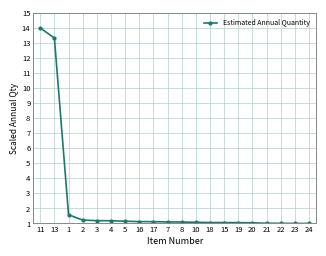

True or false: the data shows 1.1 at 8.

True